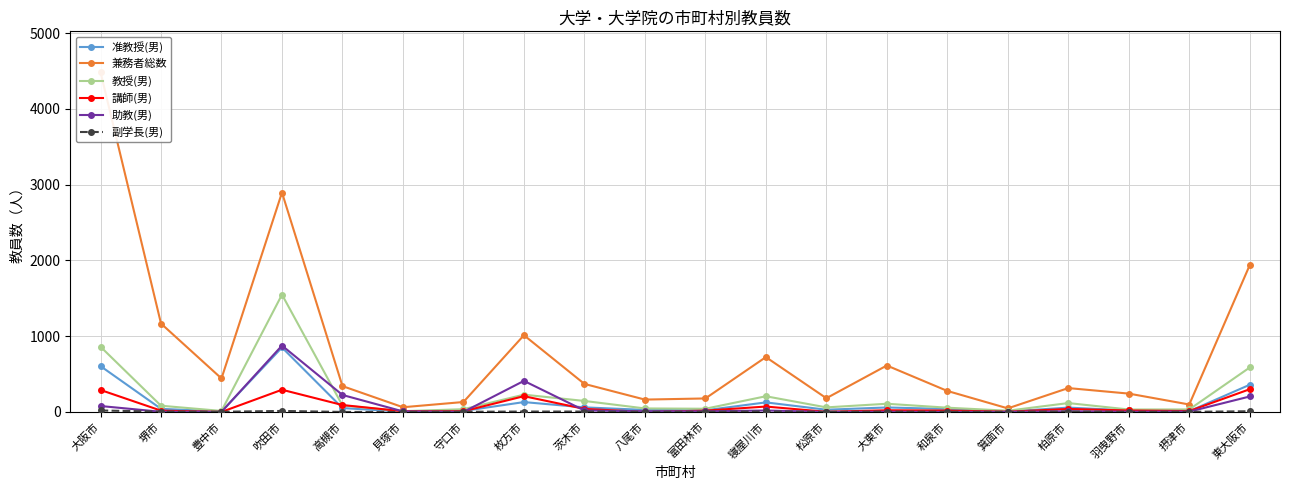

Which label corresponds to the largest value in the chart?

大阪市